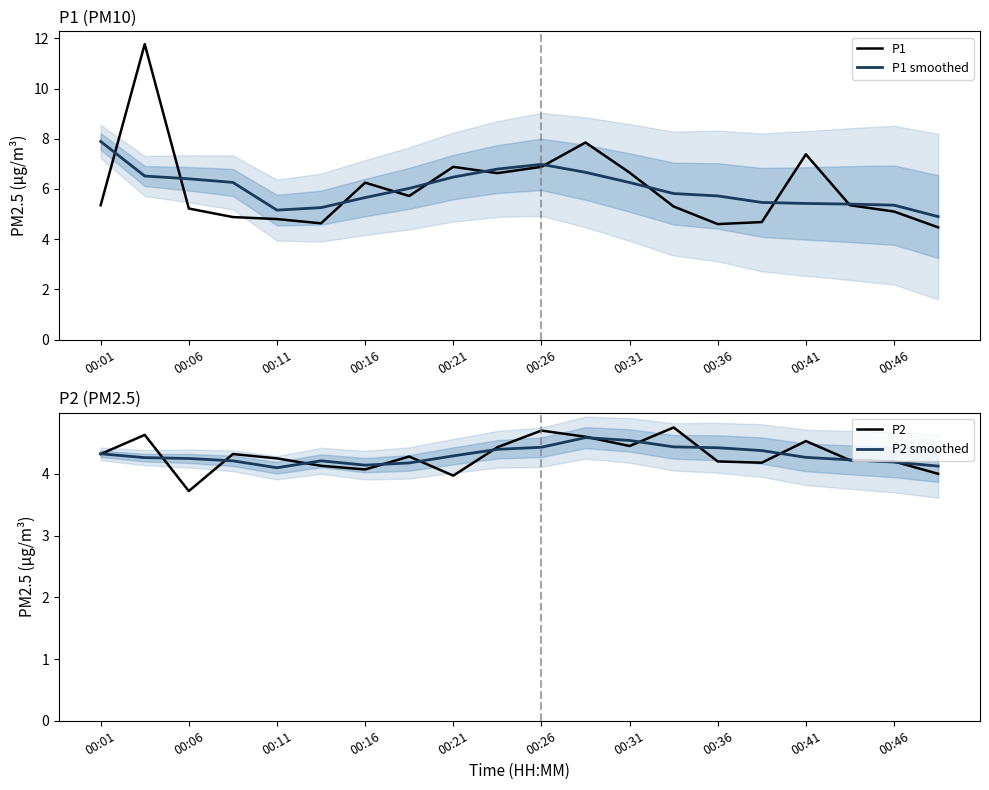

What is the value of the P1 smoothed point at the 11th from the left?

7.0